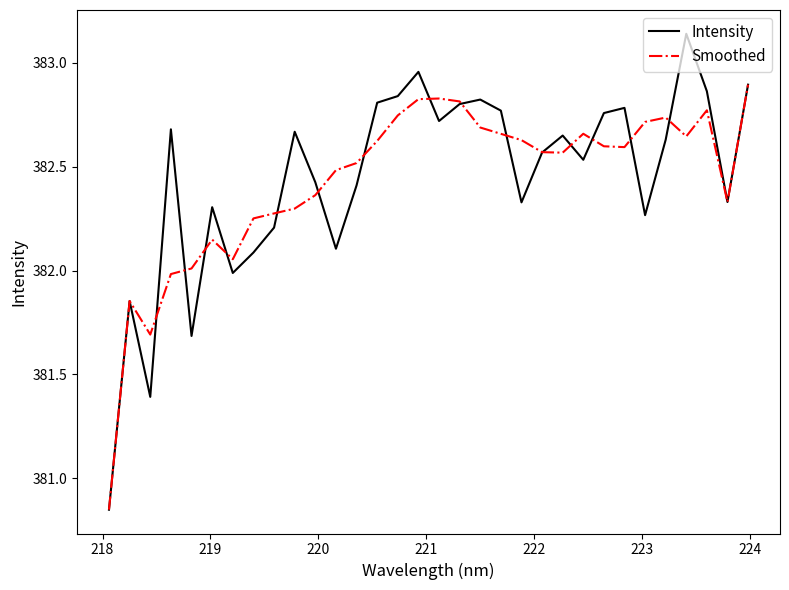

Which series has the widest spread of values?

Intensity